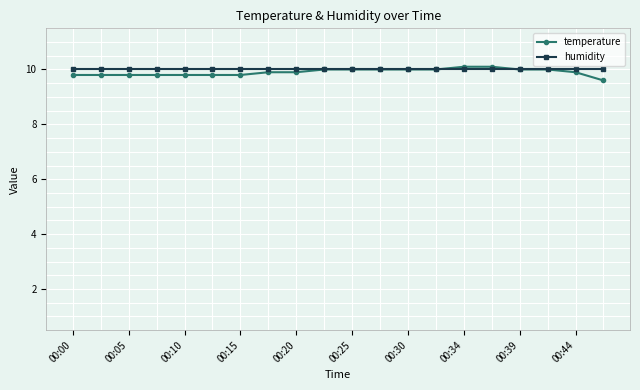

Reading left to right, what are all the values shown in this chart?

temperature: 9.8	9.8	9.8	9.8	9.8	9.8	9.8	9.9	9.9	10.0	10.0	10.0	10.0	10.0	10.1	10.1	10.0	10.0	9.9	9.6
humidity: 10.0	10.0	10.0	10.0	10.0	10.0	10.0	10.0	10.0	10.0	10.0	10.0	10.0	10.0	10.0	10.0	10.0	10.0	10.0	10.0